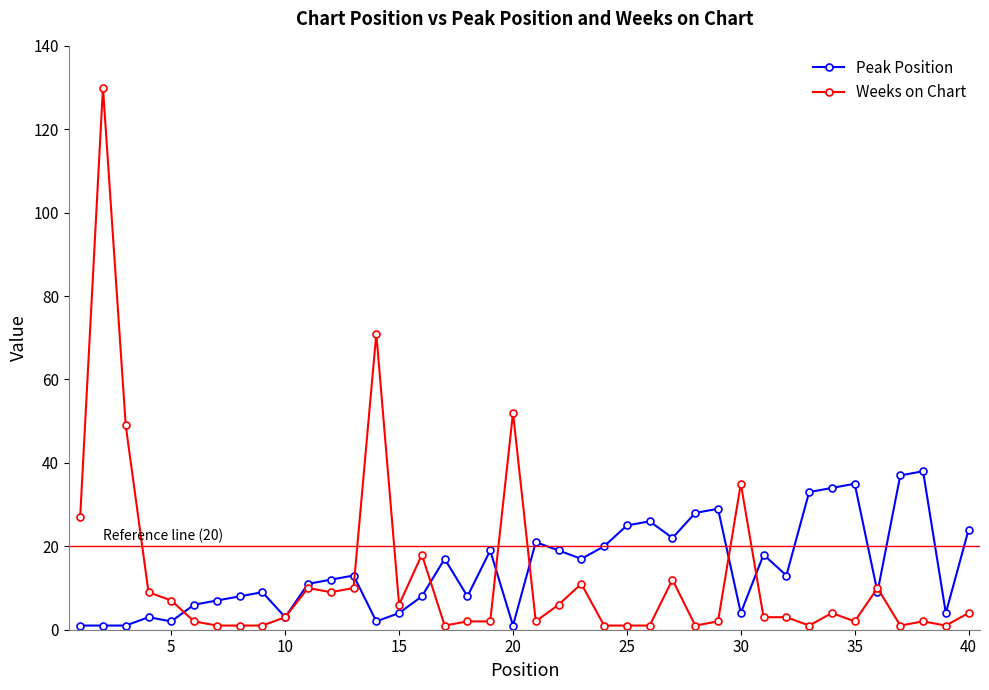

List the series in order of their peak value, lowest first.

Peak Position, Weeks on Chart